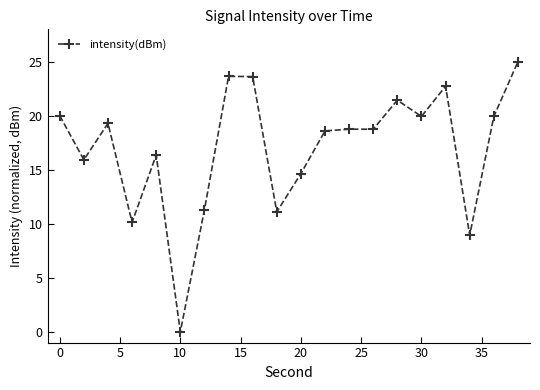

What is the difference between the maximum and second lowest values?

16.1